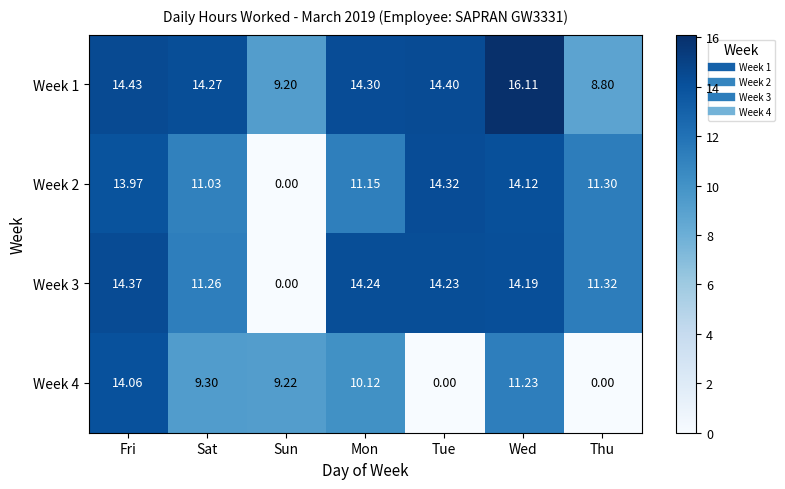

Which series has the largest total across all categories?

Week 1